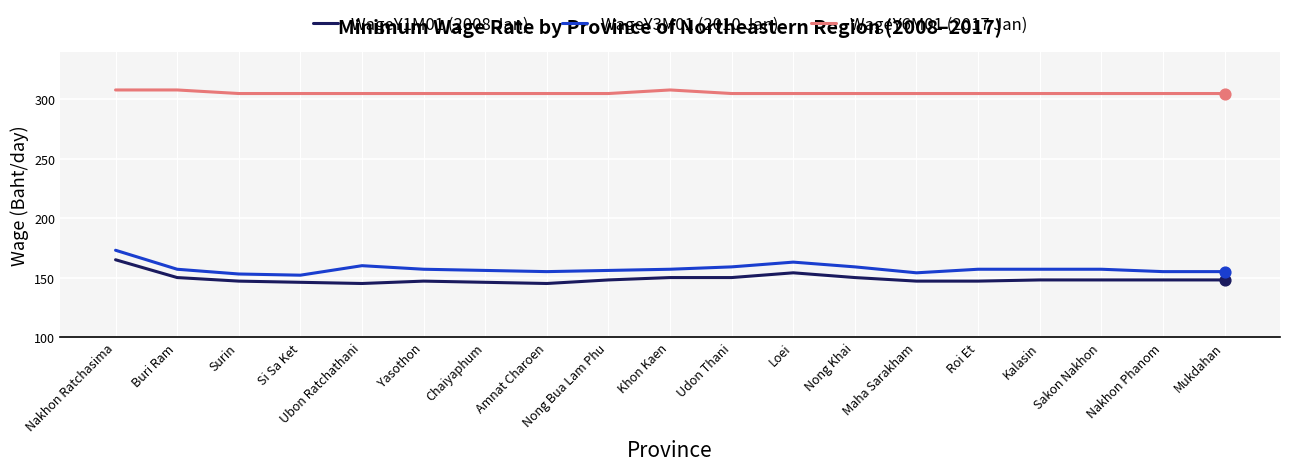

What is the difference between the highest and lowest values at Surin?

158